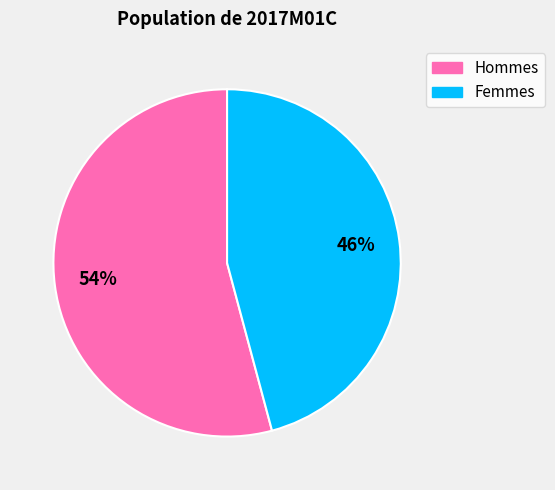

To the nearest percent, what is the difference between the largest and smallest slice percentages?

8%